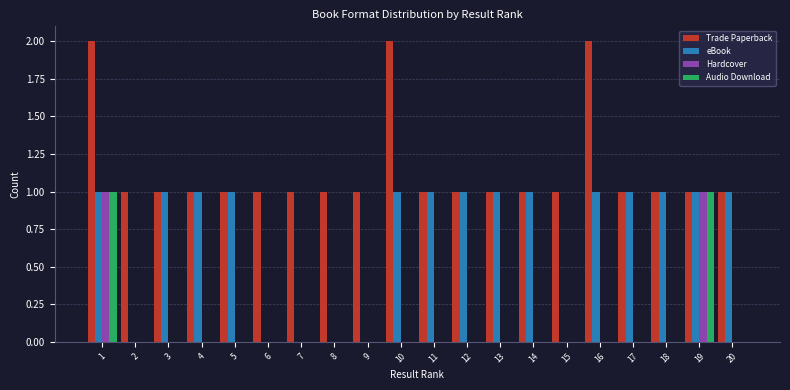

How many groups of bars are there?

20